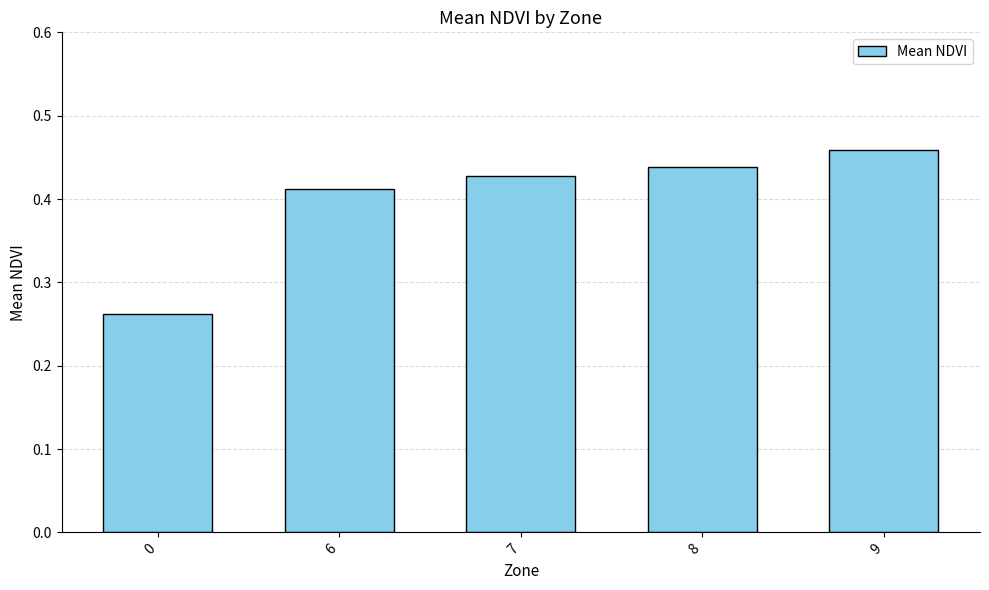

At which category does the chart reach its peak across all series?

9